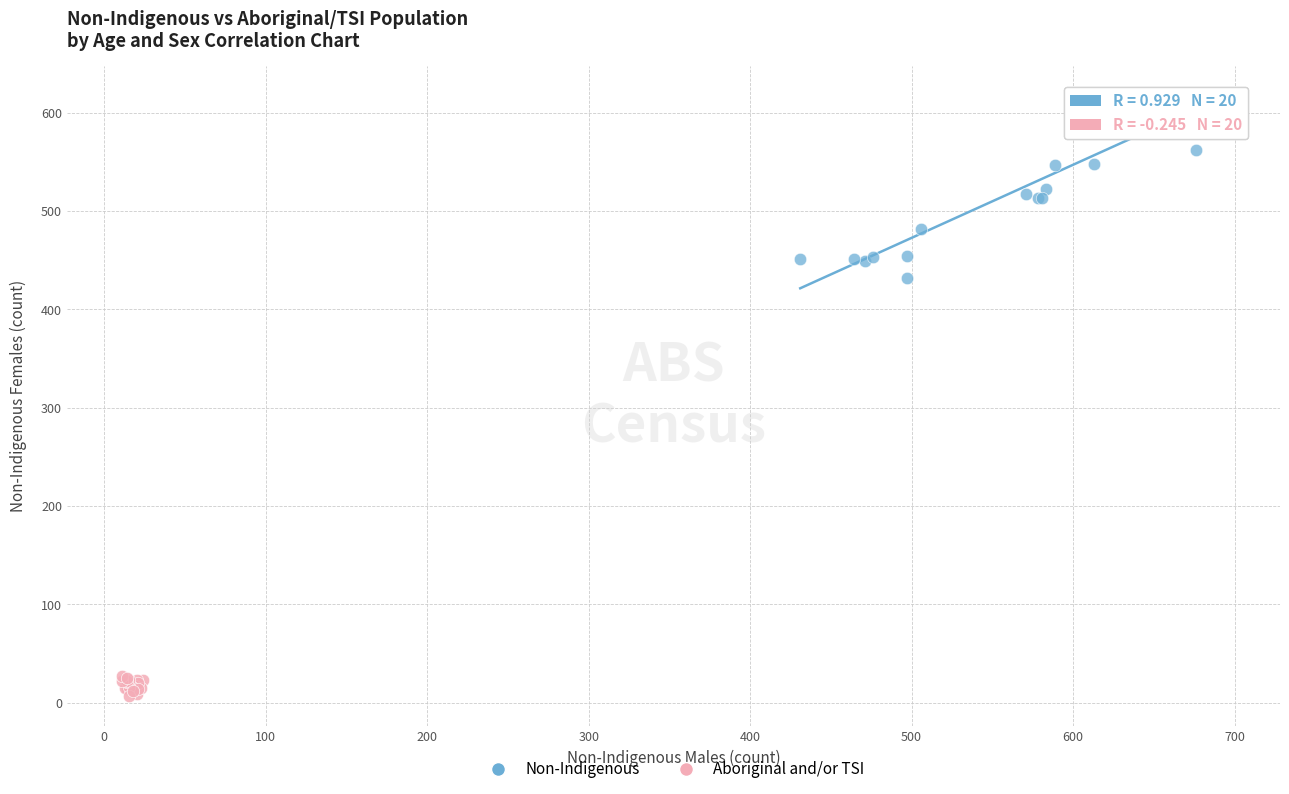

Which series contains the lowest Y value?

Aboriginal and/or TSI